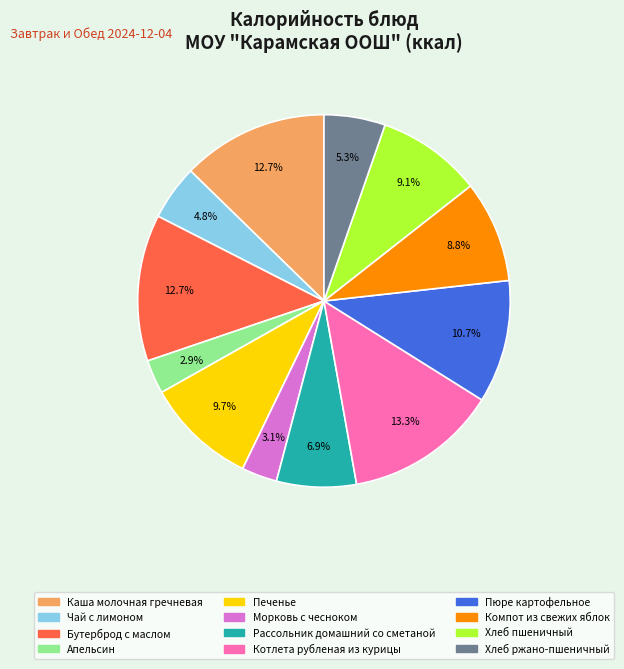

Between Хлеб пшеничный and Чай с лимоном, which is larger?

Хлеб пшеничный